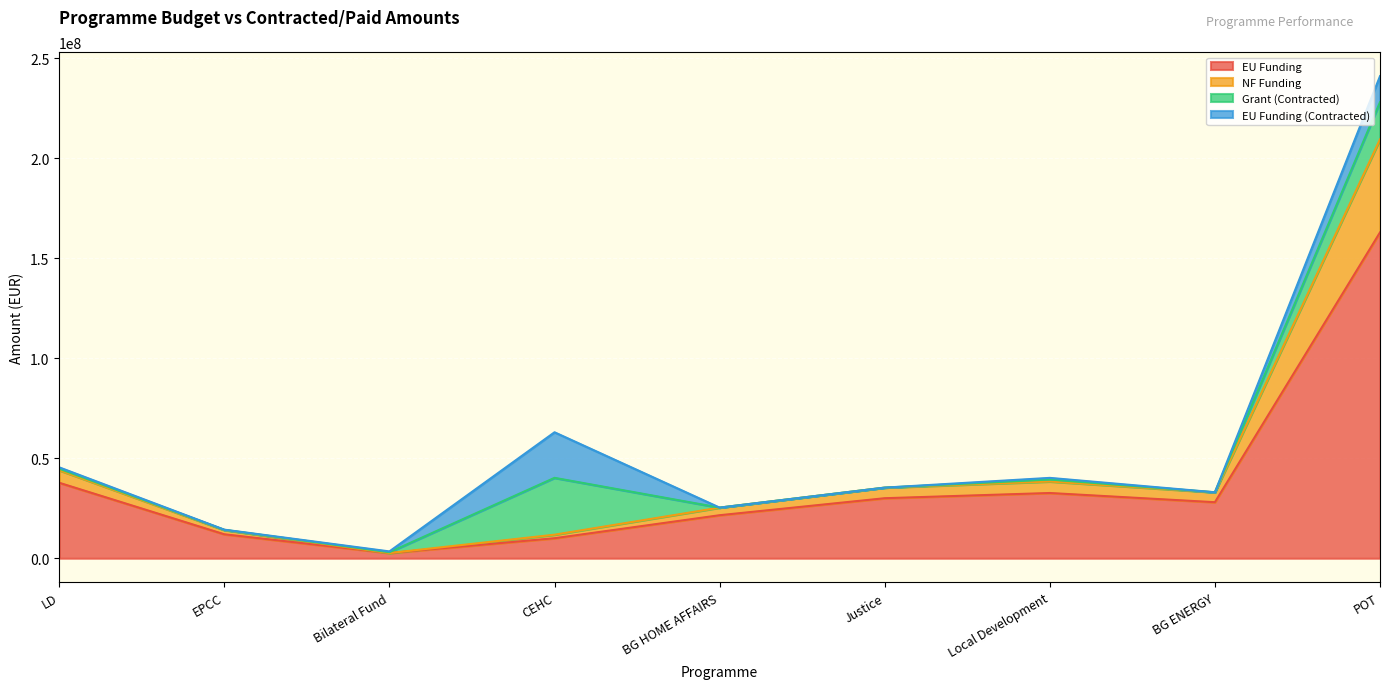

Where is the first local maximum for EU Funding?

Local Development